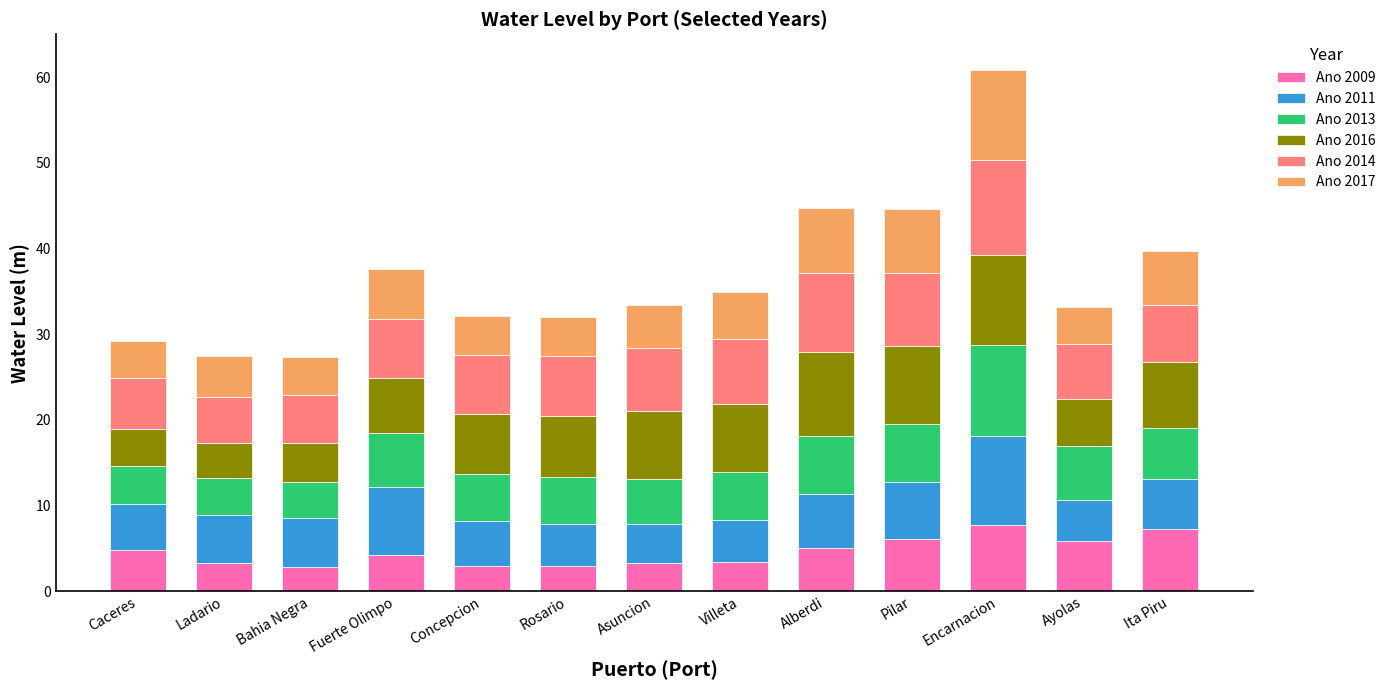

What is the highest value of the Ano 2009 series?

7.7